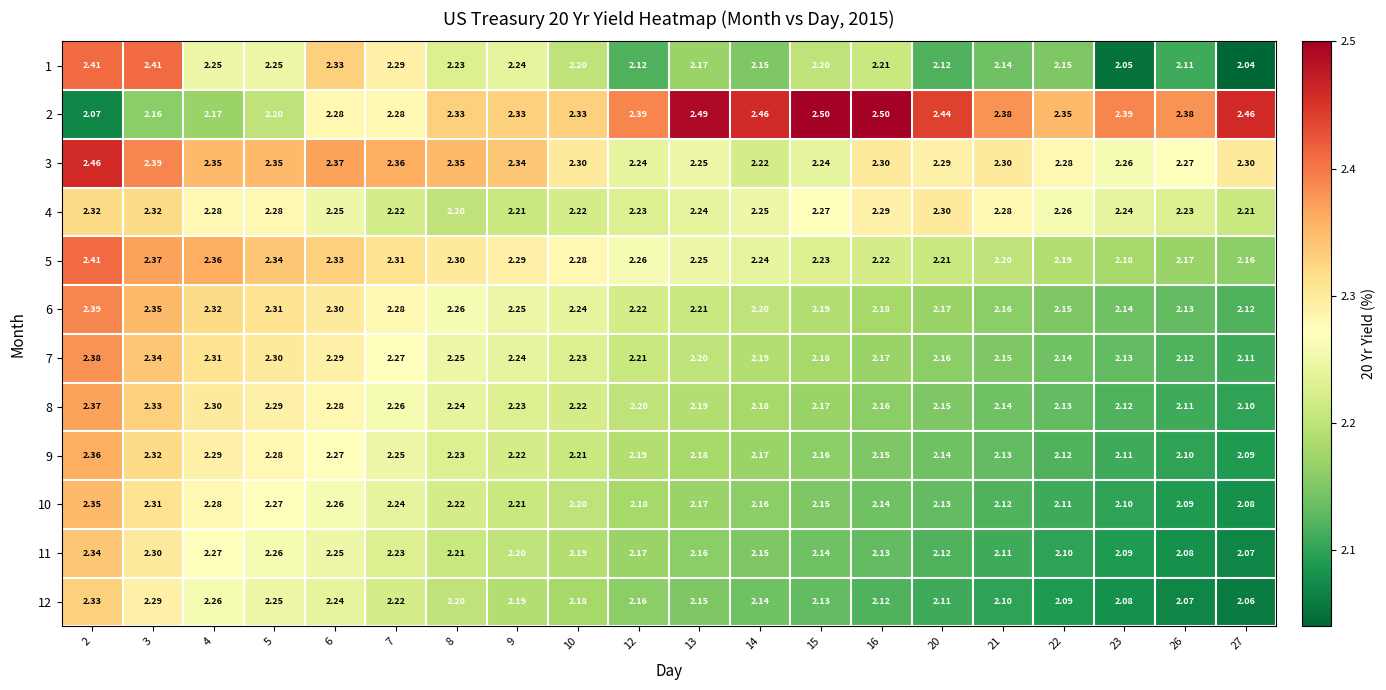

How many categories are shown in the chart?

20